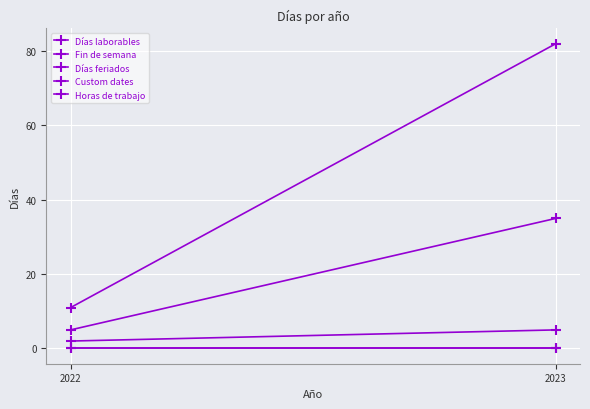

What is the greatest value displayed?

82